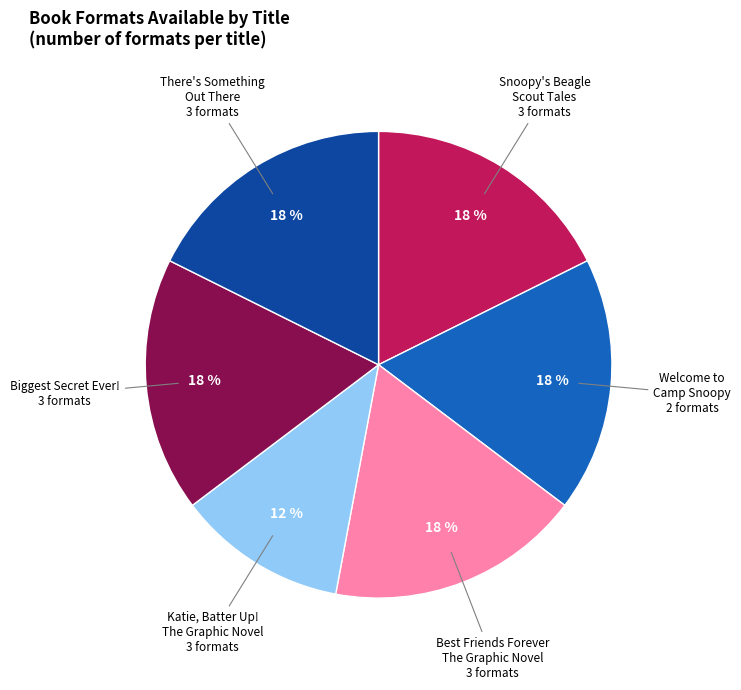

Is there any slice that represents more than half of the pie?

No